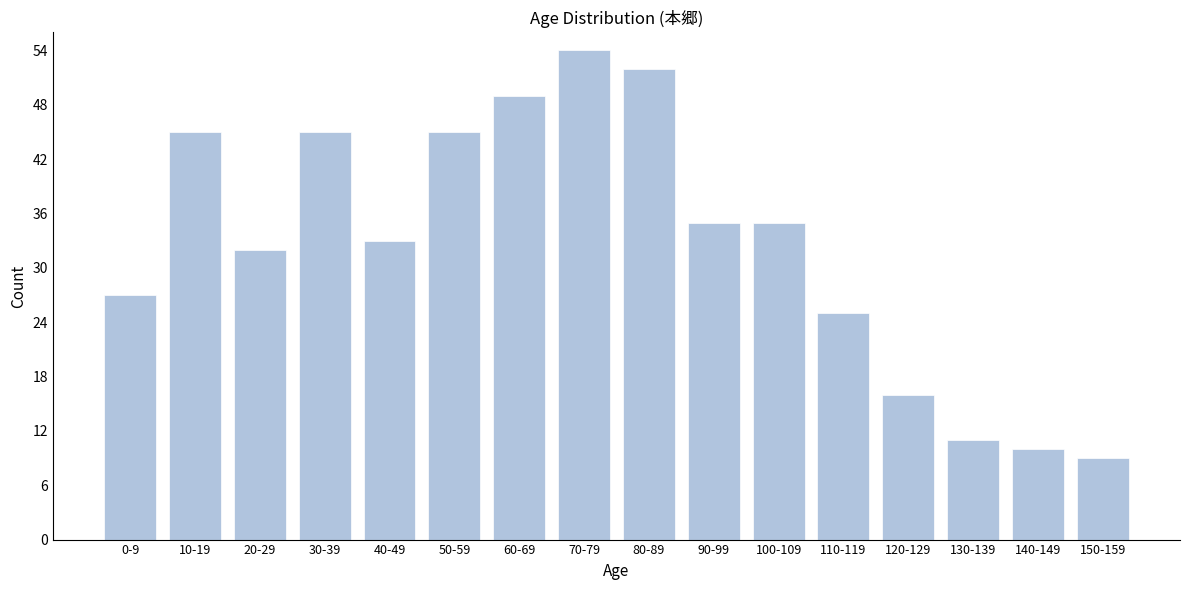

Reading left to right, list all the values displayed in this chart.

0-9=27	10-19=45	20-29=32	30-39=45	40-49=33	50-59=45	60-69=49	70-79=54	80-89=52	90-99=35	100-109=35	110-119=25	120-129=16	130-139=11	140-149=10	150-159=9